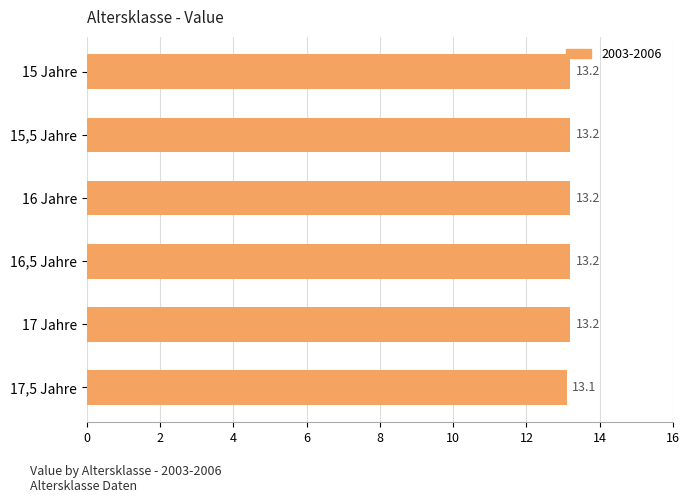

What is the smallest value displayed?

13.1